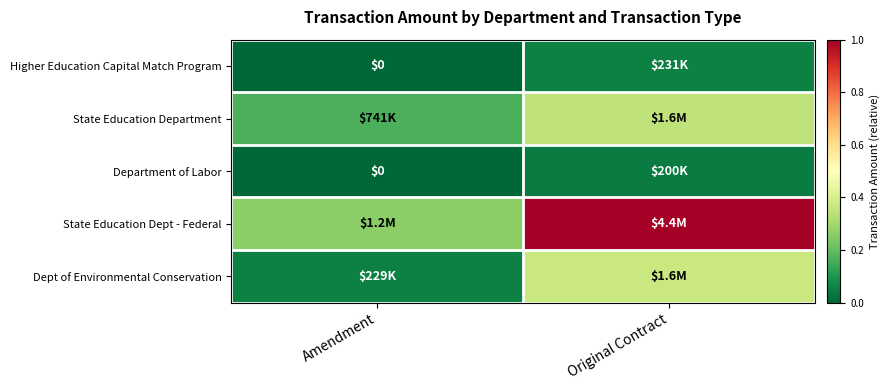

The Dept of Environmental Conservation series shows 0.4 at Original Contract. True or false?

True